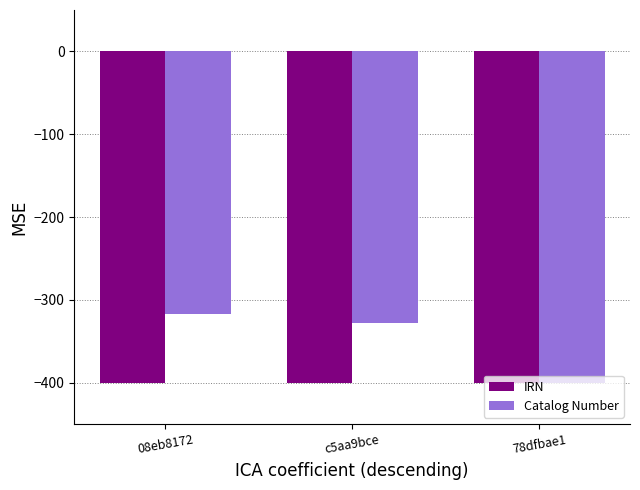

Is the value of IRN at c5aa9bce greater than the value of Catalog Number at 08eb8172?

No